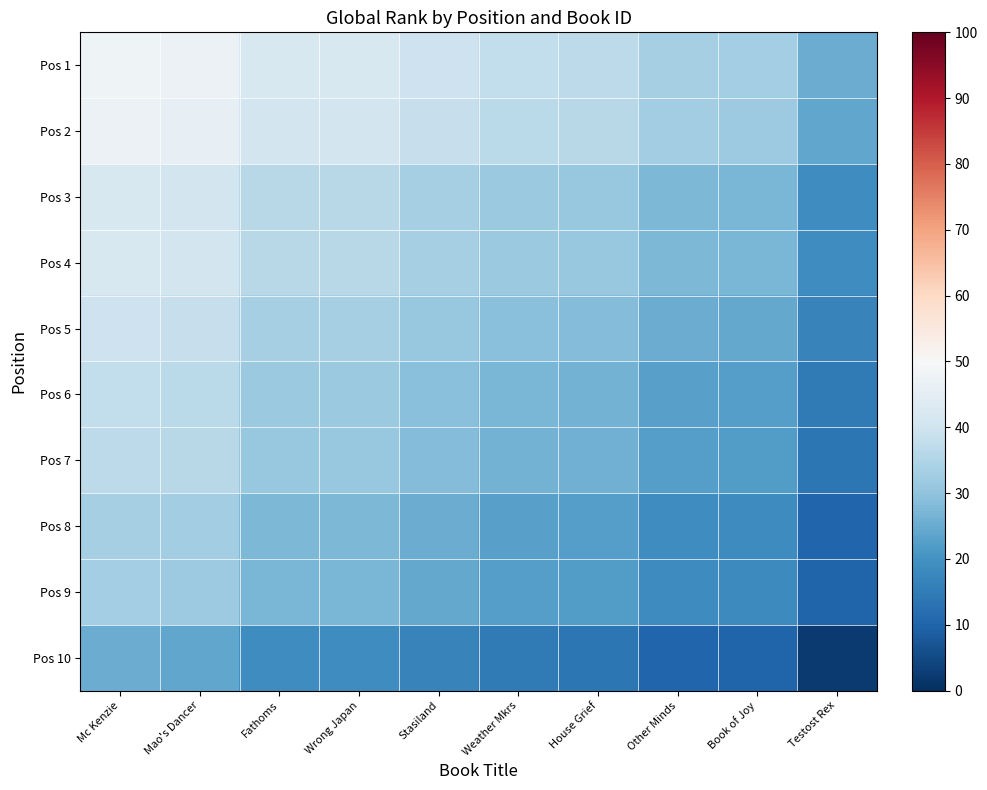

Reading left to right, list all the values displayed in this chart.

Pos 1: Mc Kenzie=48.0	Mao's Dancer=47.0	Fathoms=42.0	Wrong Japan=42.0	Stasiland=39.5	Weather Mkrs=37.5	House Grief=37.0	Other Minds=33.5	Book of Joy=33.0	Testost Rex=25.0
Pos 2: Mc Kenzie=47.0	Mao's Dancer=46.0	Fathoms=41.0	Wrong Japan=41.0	Stasiland=38.5	Weather Mkrs=36.5	House Grief=36.0	Other Minds=32.5	Book of Joy=32.0	Testost Rex=24.0
Pos 3: Mc Kenzie=42.0	Mao's Dancer=41.0	Fathoms=36.0	Wrong Japan=36.0	Stasiland=33.5	Weather Mkrs=31.5	House Grief=31.0	Other Minds=27.5	Book of Joy=27.0	Testost Rex=19.0
Pos 4: Mc Kenzie=42.0	Mao's Dancer=41.0	Fathoms=36.0	Wrong Japan=36.0	Stasiland=33.5	Weather Mkrs=31.5	House Grief=31.0	Other Minds=27.5	Book of Joy=27.0	Testost Rex=19.0
Pos 5: Mc Kenzie=39.5	Mao's Dancer=38.5	Fathoms=33.5	Wrong Japan=33.5	Stasiland=31.0	Weather Mkrs=29.0	House Grief=28.5	Other Minds=25.0	Book of Joy=24.5	Testost Rex=16.5
Pos 6: Mc Kenzie=37.5	Mao's Dancer=36.5	Fathoms=31.5	Wrong Japan=31.5	Stasiland=29.0	Weather Mkrs=27.0	House Grief=26.5	Other Minds=23.0	Book of Joy=22.5	Testost Rex=14.5
Pos 7: Mc Kenzie=37.0	Mao's Dancer=36.0	Fathoms=31.0	Wrong Japan=31.0	Stasiland=28.5	Weather Mkrs=26.5	House Grief=26.0	Other Minds=22.5	Book of Joy=22.0	Testost Rex=14.0
Pos 8: Mc Kenzie=33.5	Mao's Dancer=32.5	Fathoms=27.5	Wrong Japan=27.5	Stasiland=25.0	Weather Mkrs=23.0	House Grief=22.5	Other Minds=19.0	Book of Joy=18.5	Testost Rex=10.5
Pos 9: Mc Kenzie=33.0	Mao's Dancer=32.0	Fathoms=27.0	Wrong Japan=27.0	Stasiland=24.5	Weather Mkrs=22.5	House Grief=22.0	Other Minds=18.5	Book of Joy=18.0	Testost Rex=10.0
Pos 10: Mc Kenzie=25.0	Mao's Dancer=24.0	Fathoms=19.0	Wrong Japan=19.0	Stasiland=16.5	Weather Mkrs=14.5	House Grief=14.0	Other Minds=10.5	Book of Joy=10.0	Testost Rex=2.0